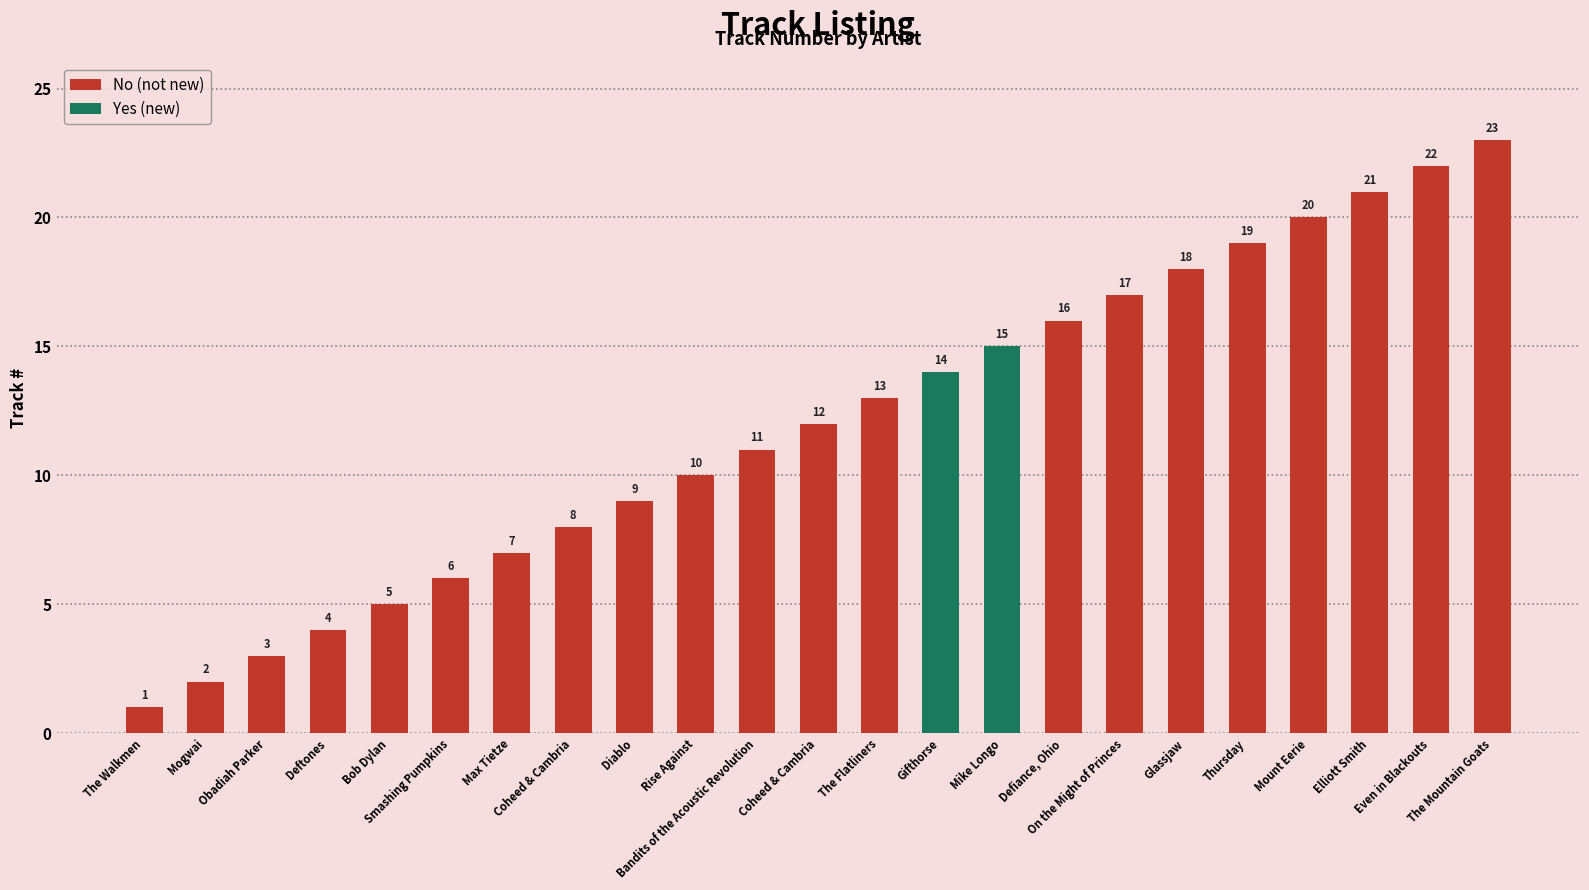

Rank the categories by value from highest to lowest.

The Mountain Goats, Even in Blackouts, Elliott Smith, Mount Eerie, Thursday, Glassjaw, On the Might of Princes, Defiance, Ohio, Mike Longo, Gifthorse, The Flatliners, Coheed & Cambria, Bandits of the Acoustic Revolution, Rise Against, Diablo, Coheed & Cambria, Max Tietze, Smashing Pumpkins, Bob Dylan, Deftones, Obadiah Parker, Mogwai, The Walkmen